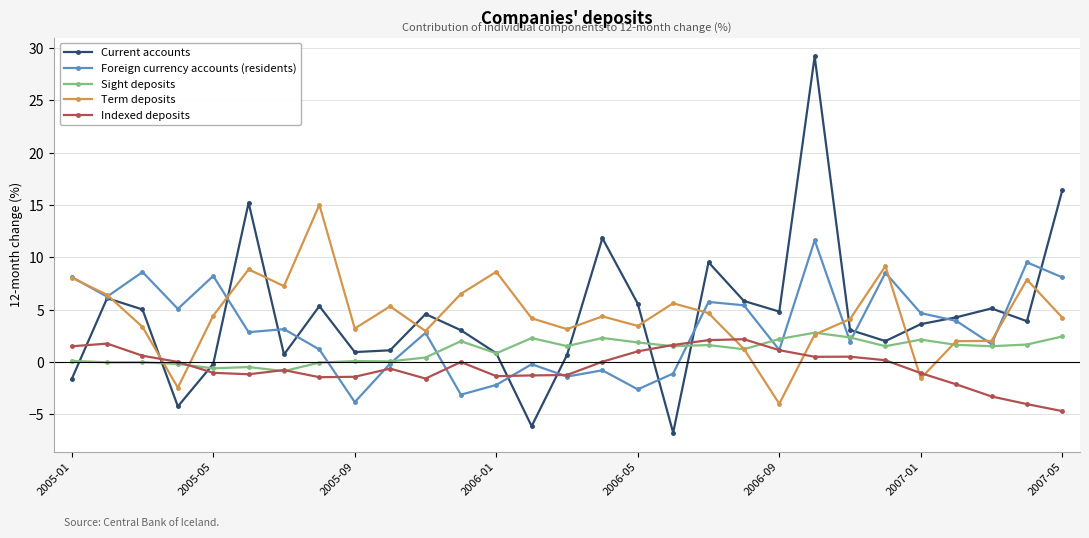

What is the highest value of the Indexed deposits series?

2.2